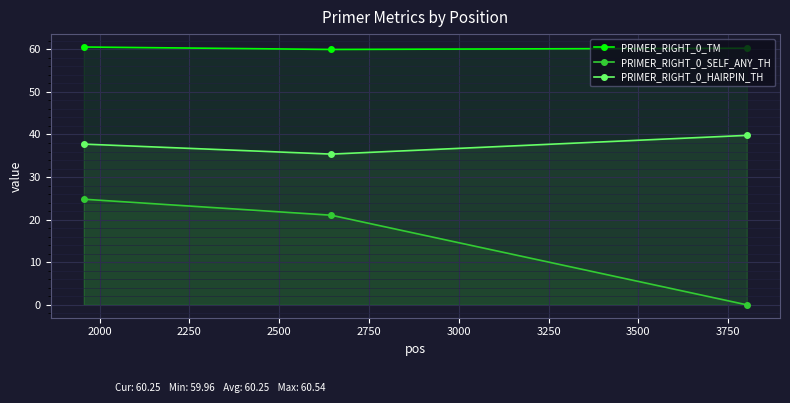

How many values in the PRIMER_RIGHT_0_TM series are below 60?

1